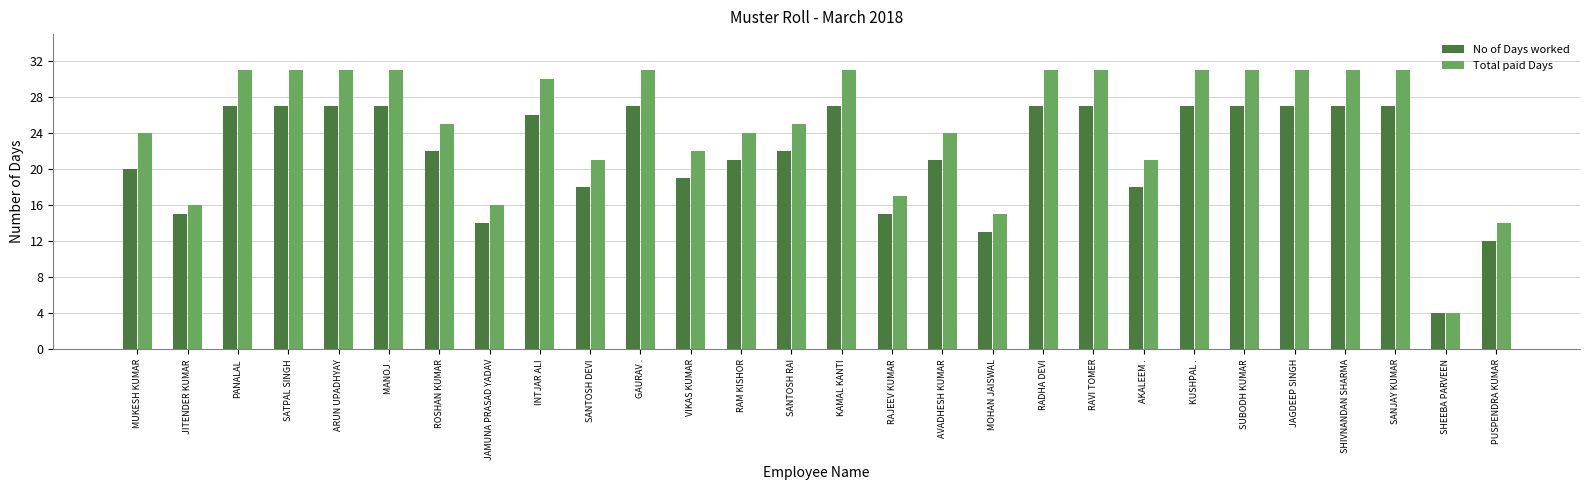

The Total paid Days series shows 21 at SANTOSH DEVI. True or false?

True